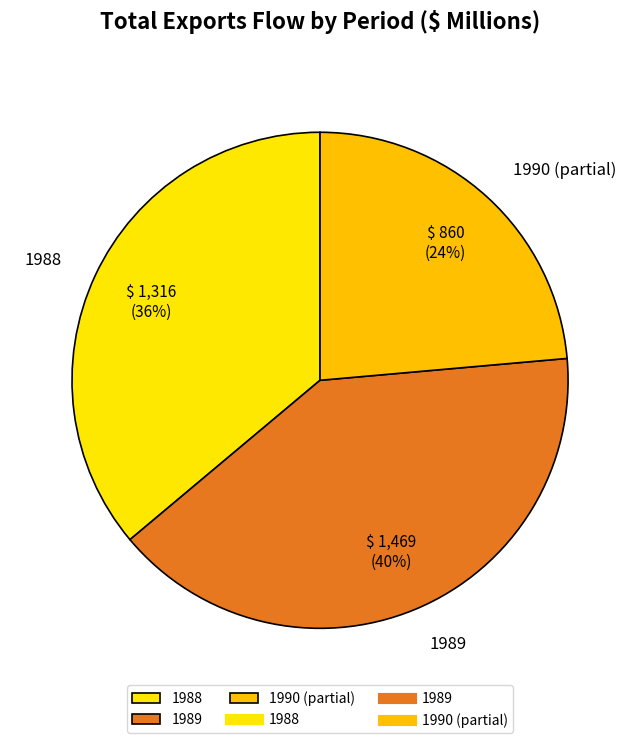

Does any single category account for the majority?

No